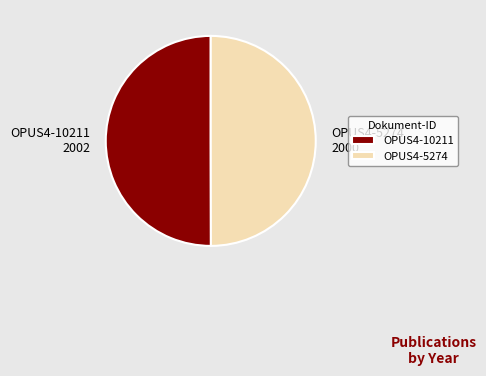

The OPUS4-5274 slice represents 50% of the pie. True or false?

True